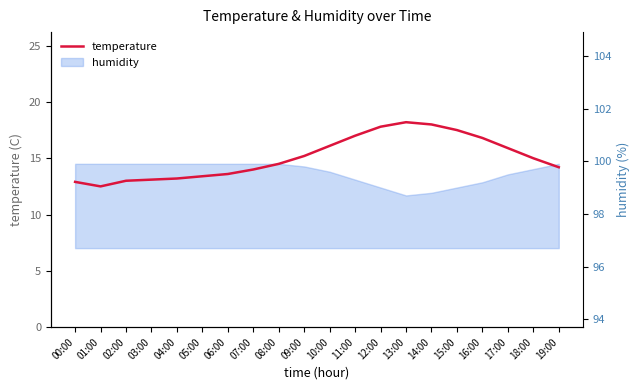

True or false: the data shows 9.5 at 16:00.

False